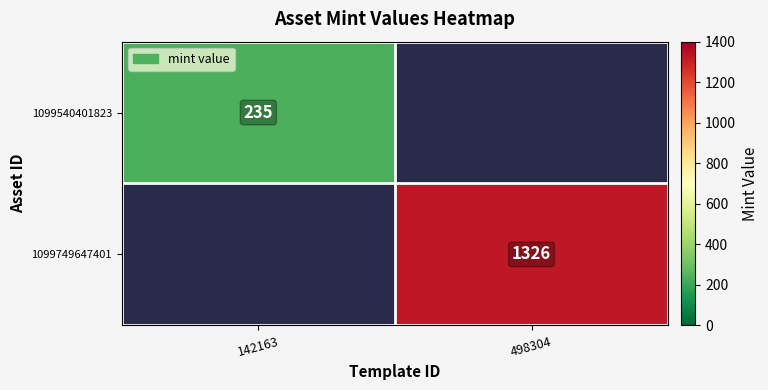

The value of 1099749647401 at 498304 is 1326. True or false?

True